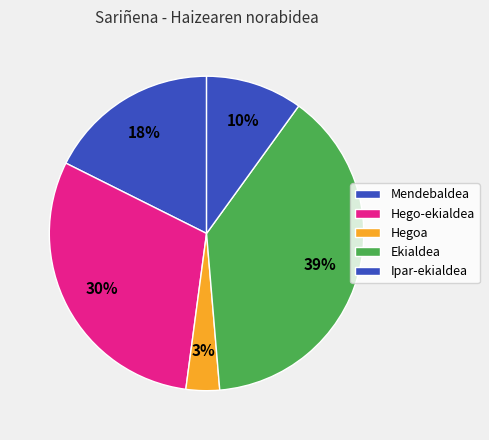

Count the number of slices in the pie.

5